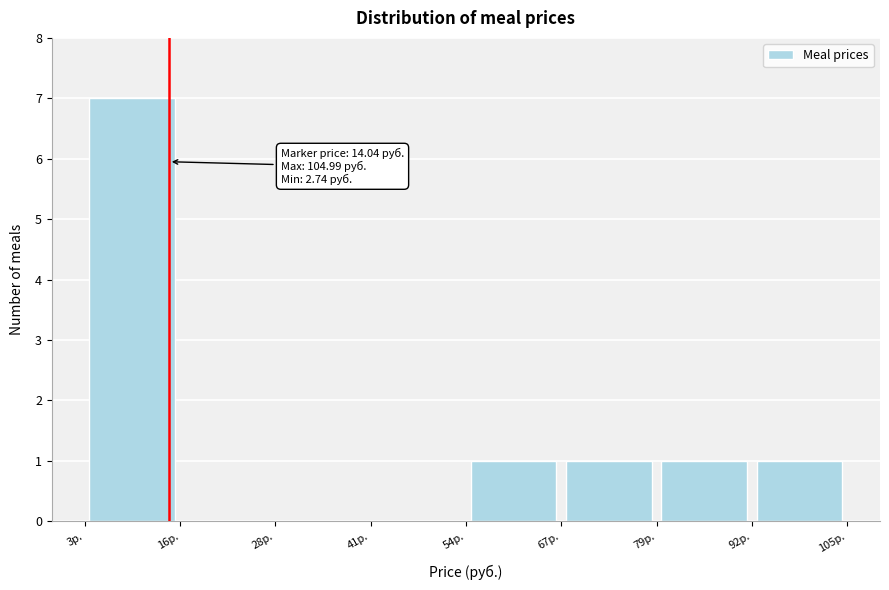

Which range on the x-axis has the tallest bar?

2 to 16